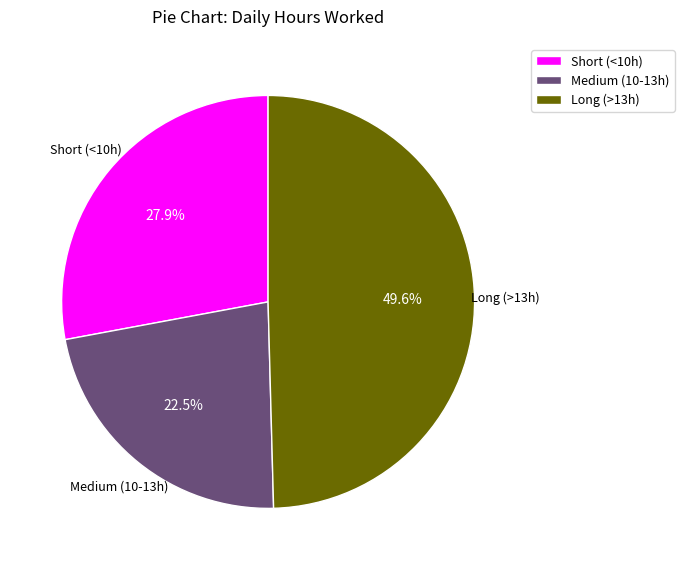

Is the sum of Short (<10h) and Long (>13h) greater than half?

Yes